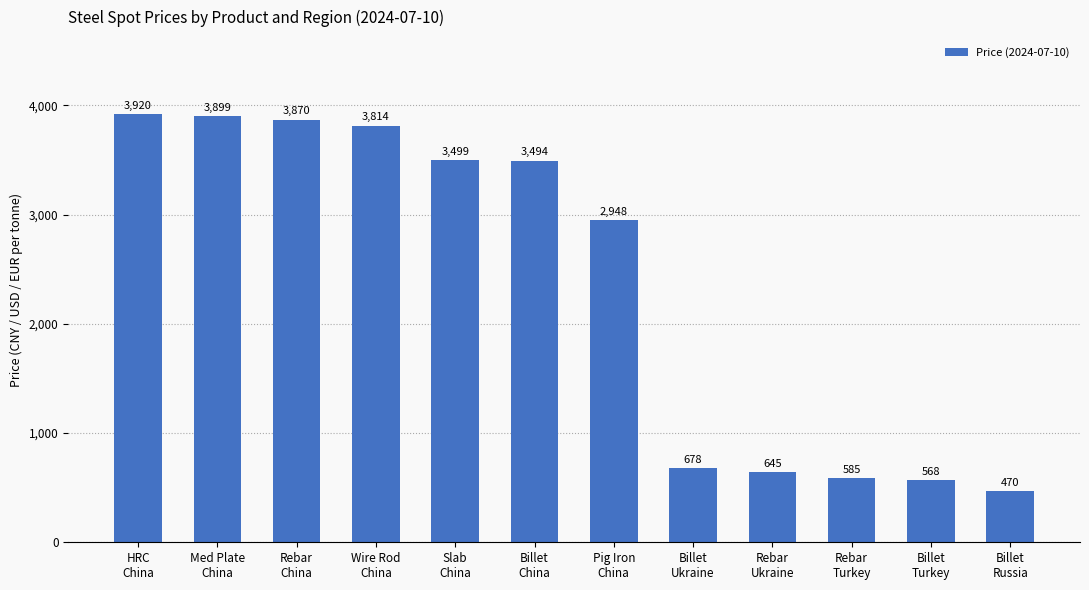

Are the bars horizontal?

No